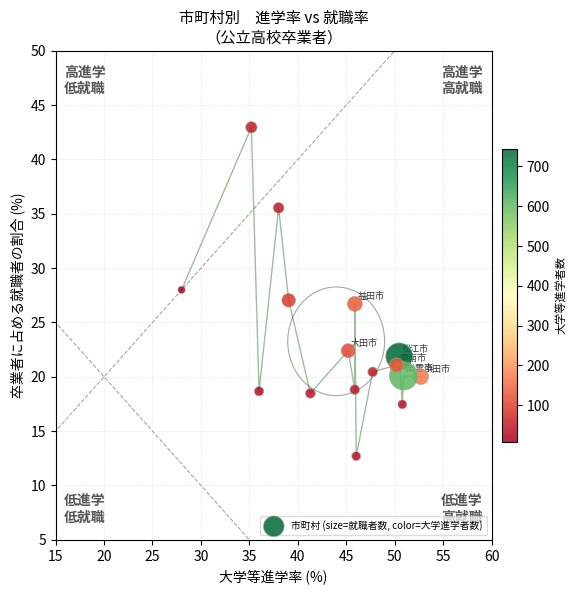

What is the range of Y values (max minus min)?

30.3